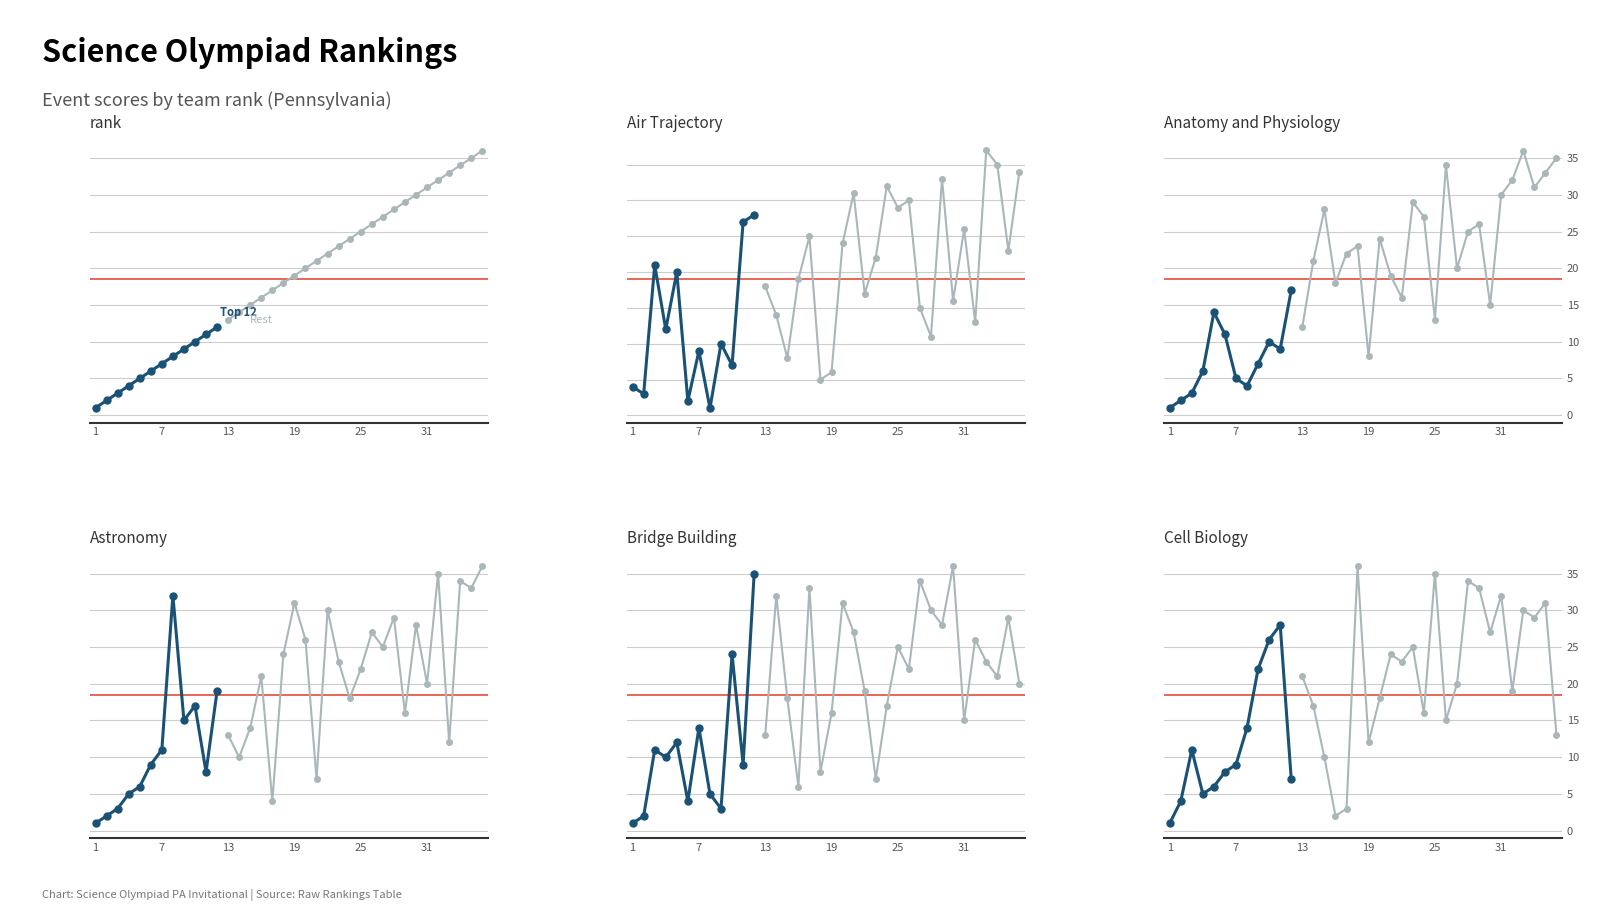

At 16, list the series in order from smallest to largest.

Cell Biology, Bridge Building, rank, Anatomy and Physiology, Air Trajectory, Astronomy